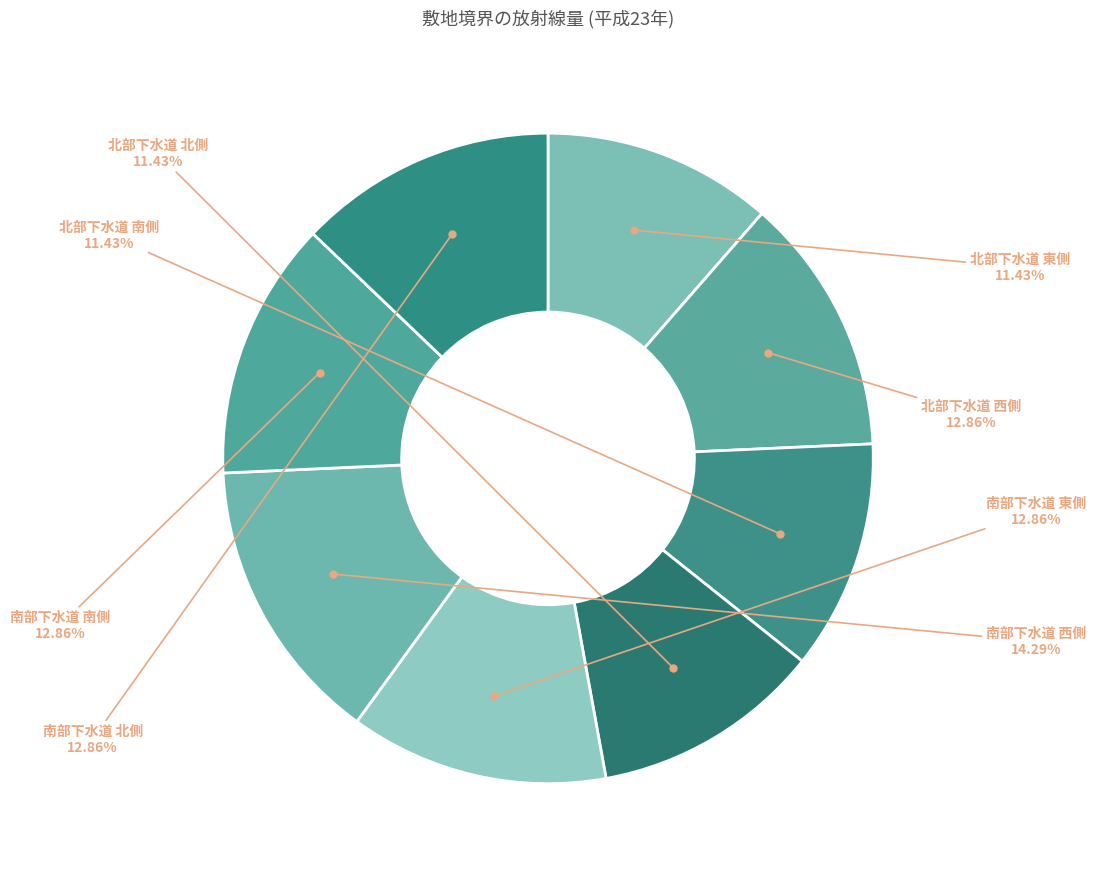

How many segments does this pie chart have?

8